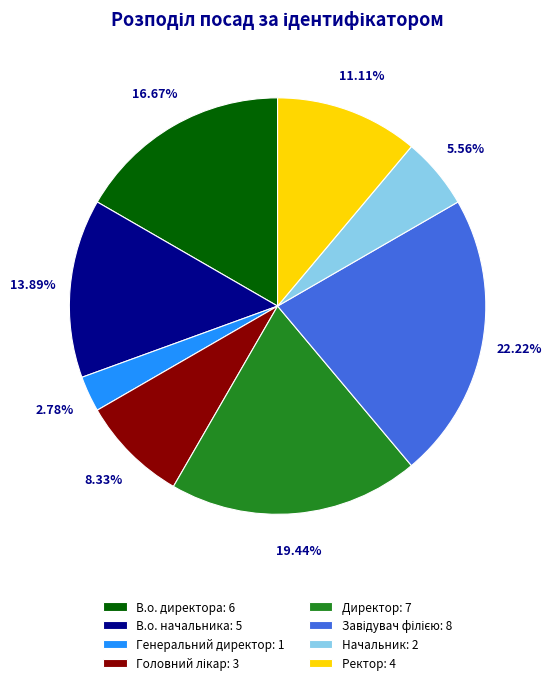

Does Начальник account for over 50% of the chart?

No